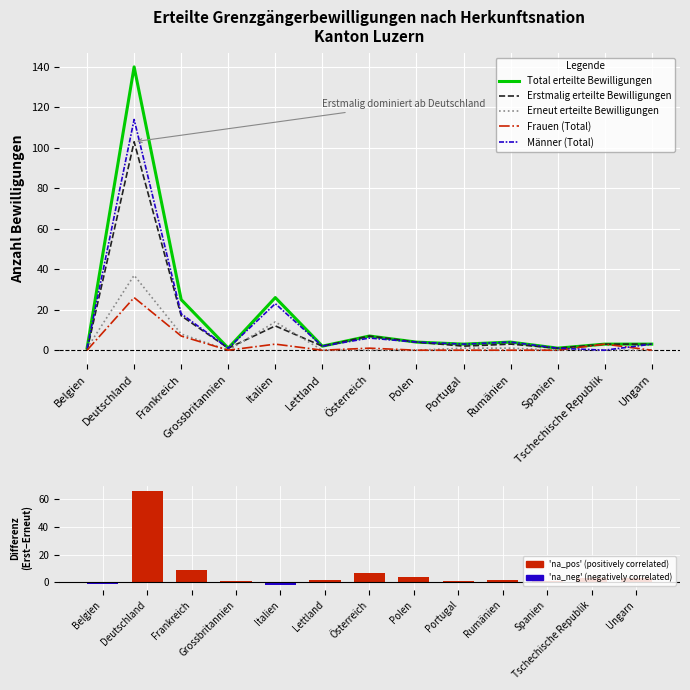

What is the total value across all series at Spanien?

4